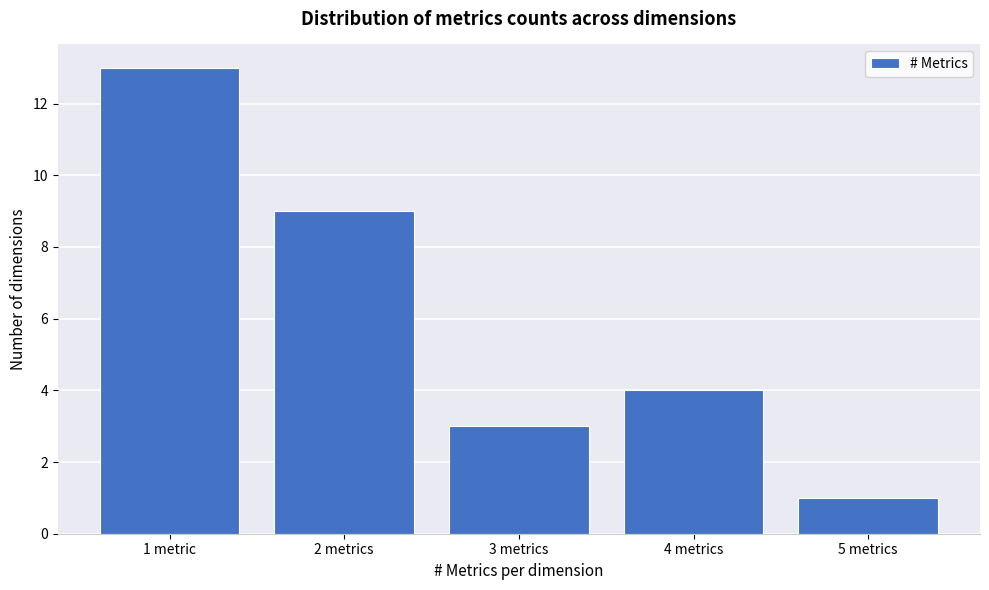

Reading left to right, transcribe all the data shown in this chart.

1 metric=13	2 metrics=9	3 metrics=3	4 metrics=4	5 metrics=1